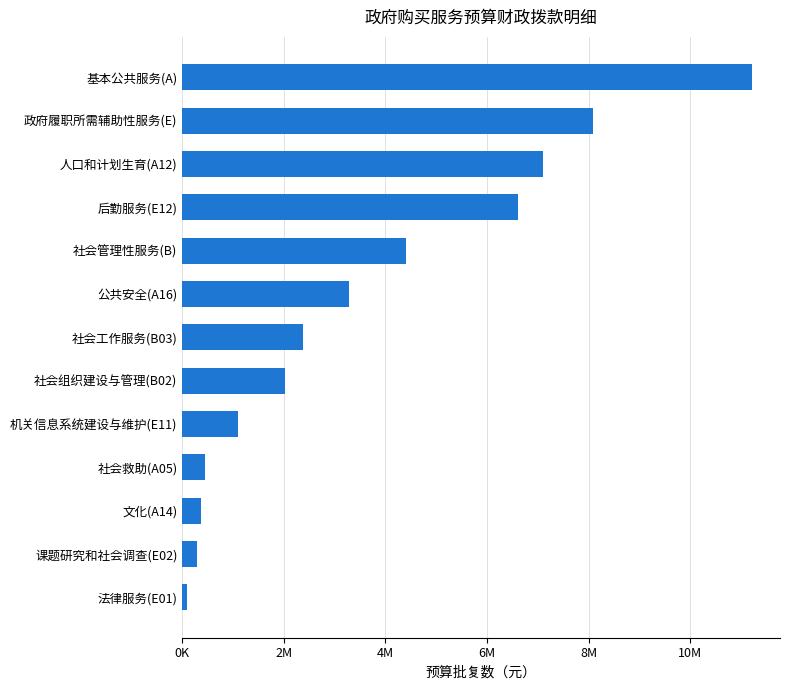

Does the chart contain any negative values?

No